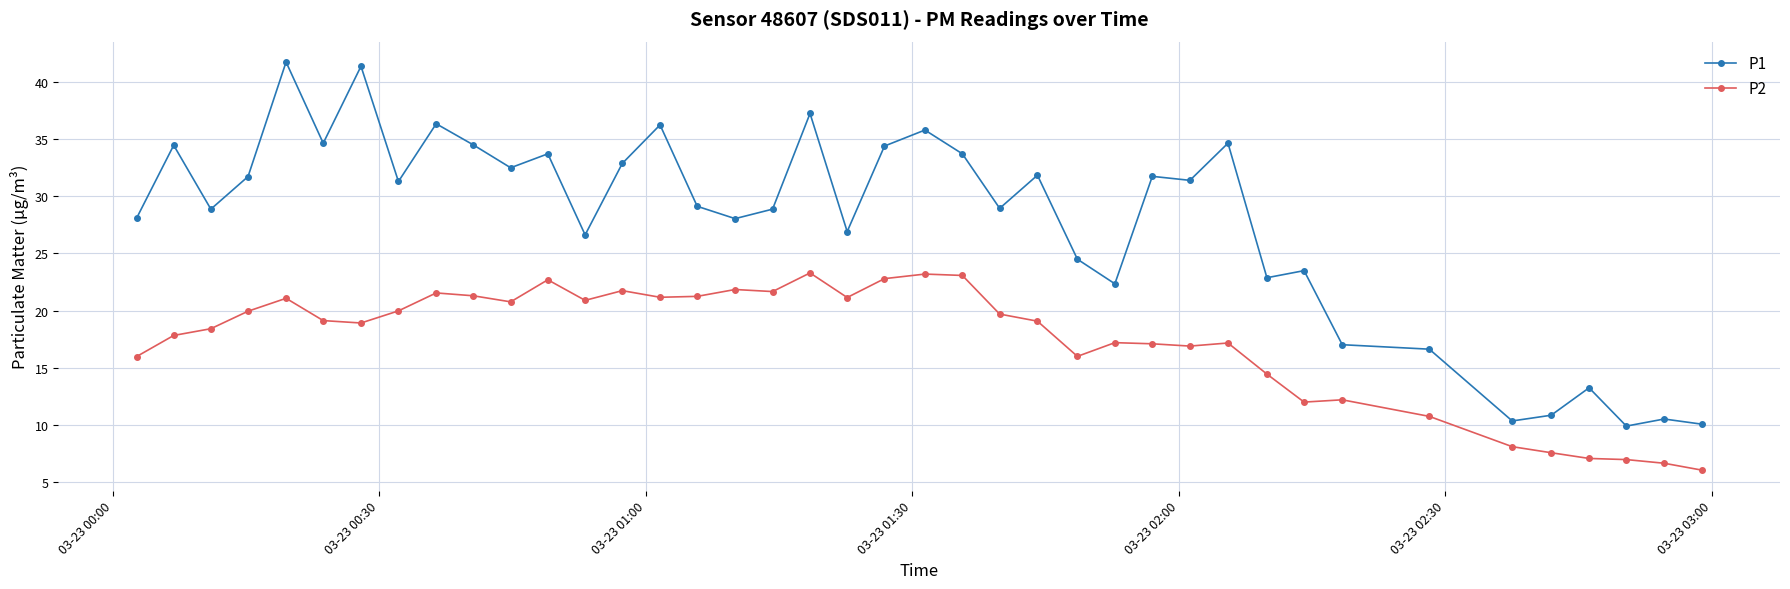

How many interior local peaks does the P1 series have?

14